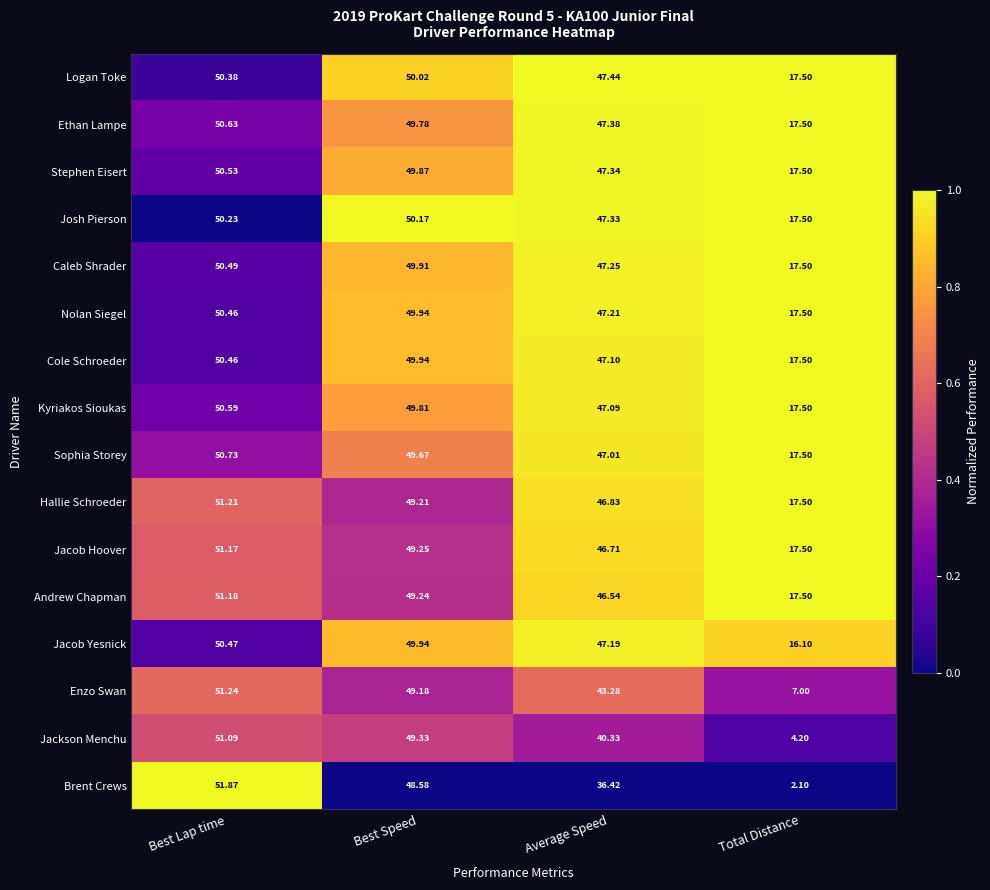

Which series changed the most between Best Lap time and Total Distance?

Brent Crews